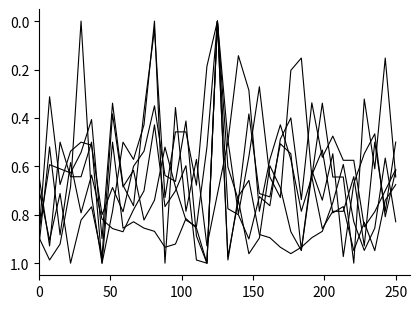

Does the chart display data point markers on the line(s)?

No